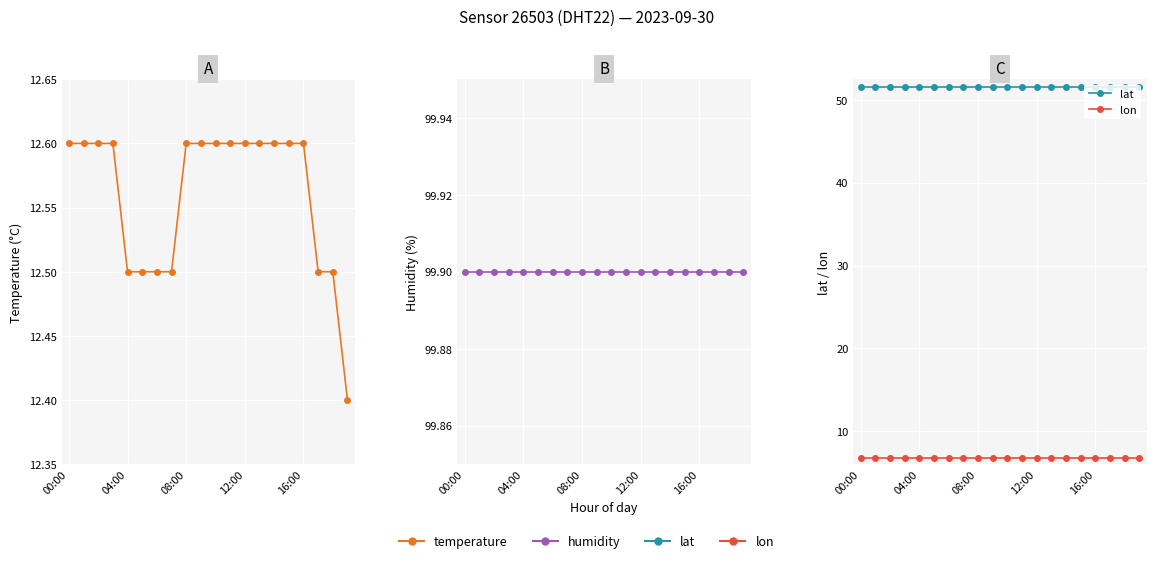

Is this an area chart (filled region under the line)?

No